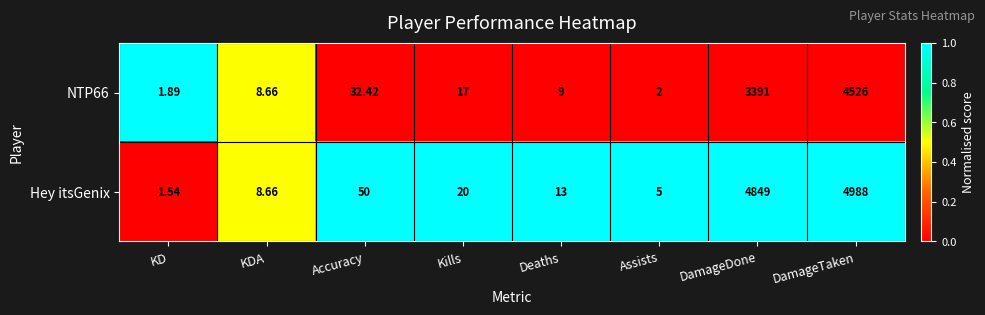

At which category is the sum across all series the highest?

DamageTaken